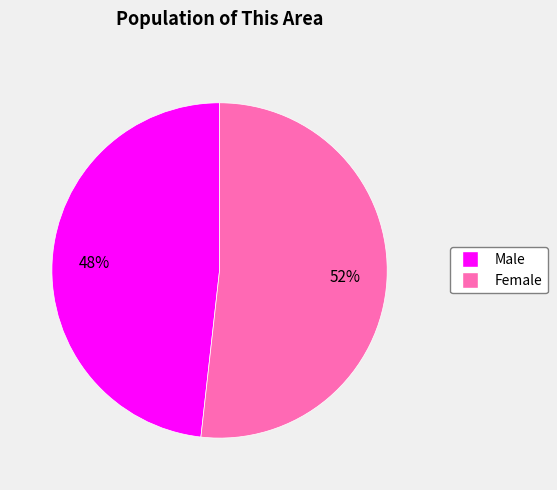

To the nearest percent, what is the difference between the largest and smallest slice percentages?

4%